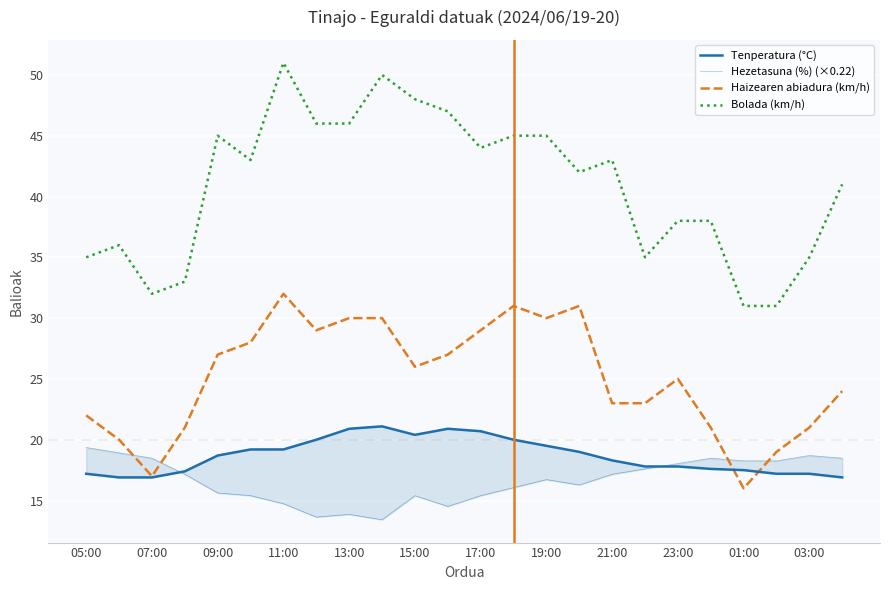

The value of Bolada (km/h) at 19:00 is 45. True or false?

True